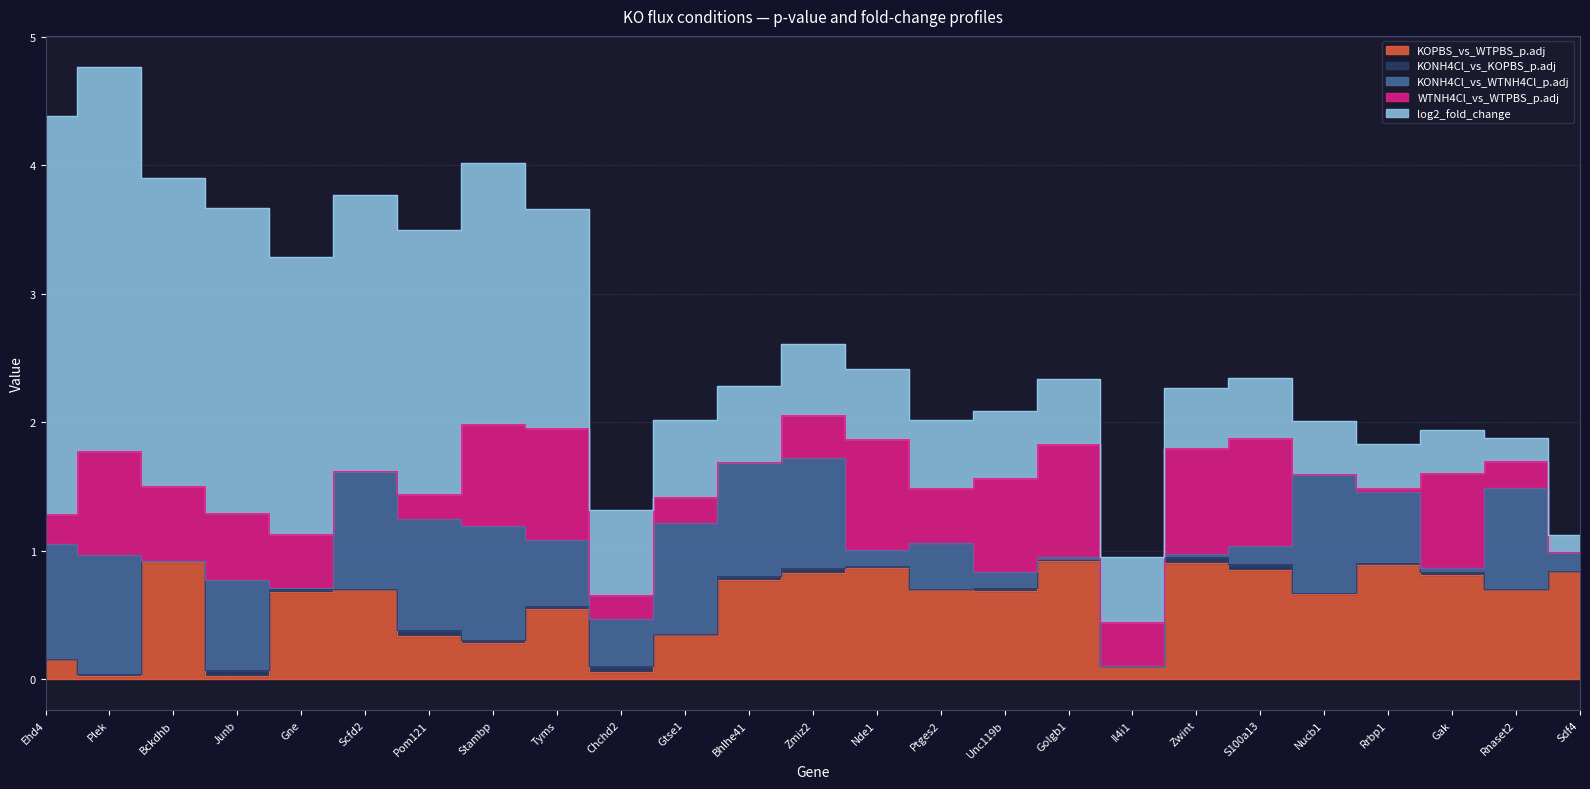

At which label does KONH4Cl_vs_KOPBS_p.adj reach its minimum?

Sdf4